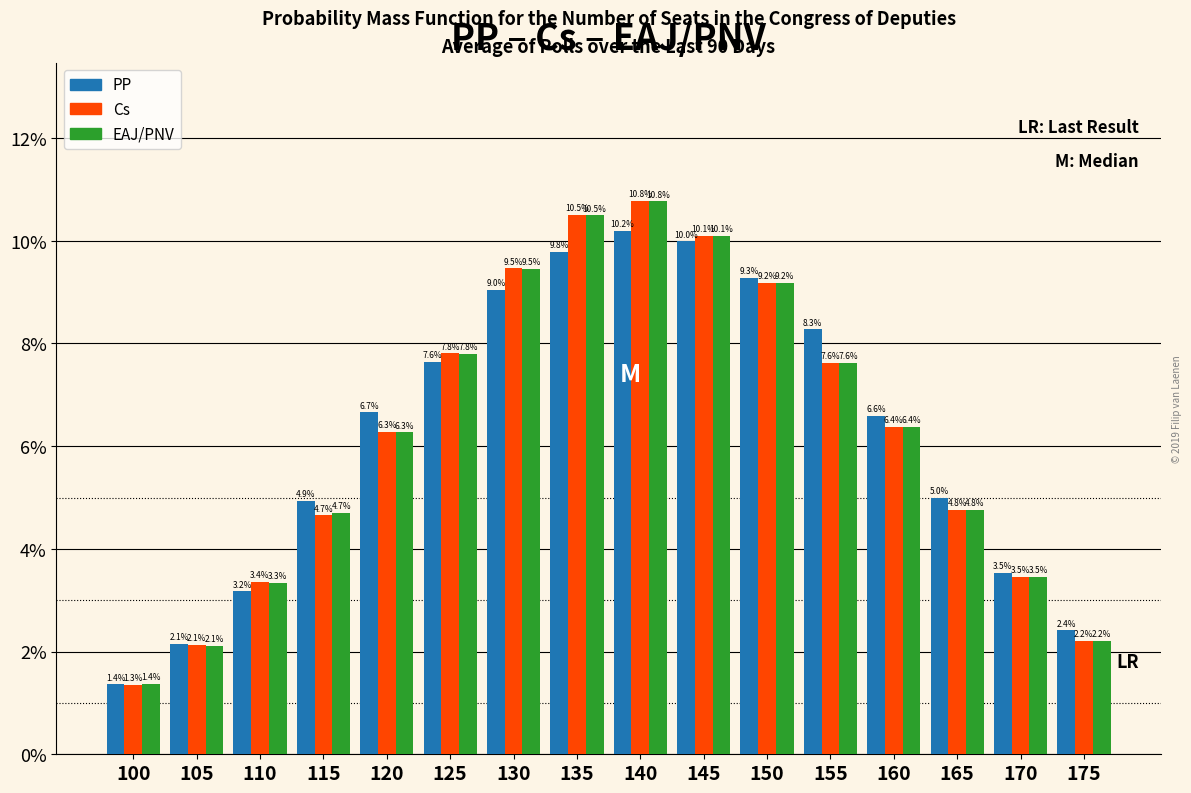

Reading right to left, what are all the values shown in this chart?

PP: 175=2.4	170=3.5	165=5.0	160=6.6	155=8.3	150=9.3	145=10.0	140=10.2	135=9.8	130=9.0	125=7.6	120=6.7	115=4.9	110=3.2	105=2.1	100=1.4
Cs: 175=2.2	170=3.5	165=4.8	160=6.4	155=7.6	150=9.2	145=10.1	140=10.8	135=10.5	130=9.5	125=7.8	120=6.3	115=4.7	110=3.4	105=2.1	100=1.3
EAJ/PNV: 175=2.2	170=3.5	165=4.8	160=6.4	155=7.6	150=9.2	145=10.1	140=10.8	135=10.5	130=9.5	125=7.8	120=6.3	115=4.7	110=3.3	105=2.1	100=1.4